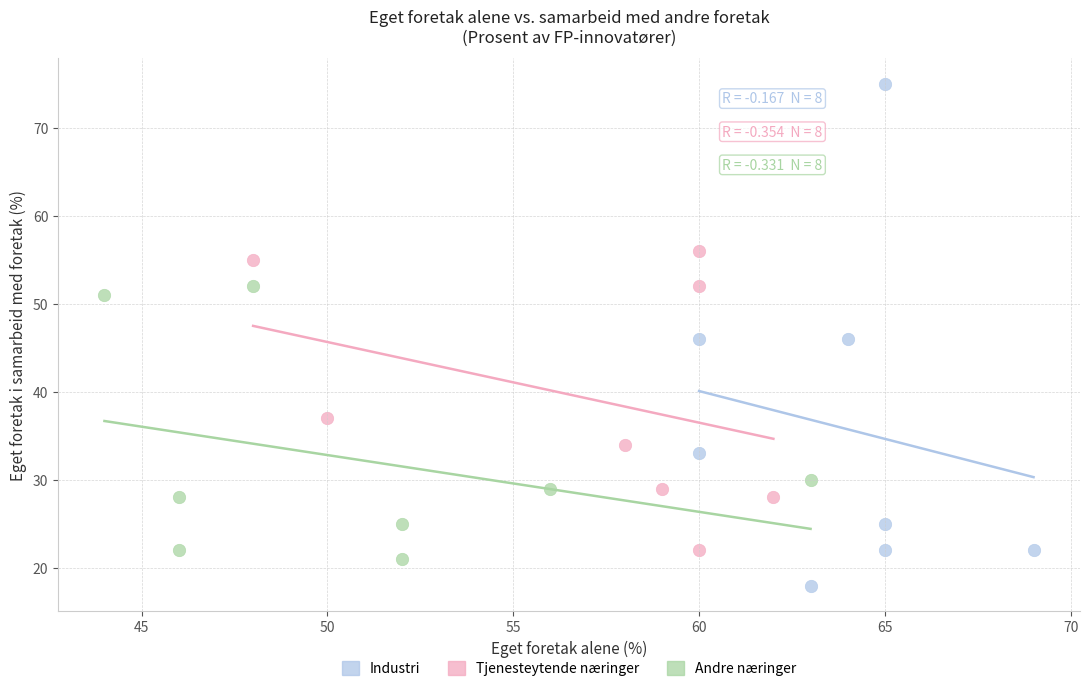

Which series reaches the maximum Y coordinate?

Industri